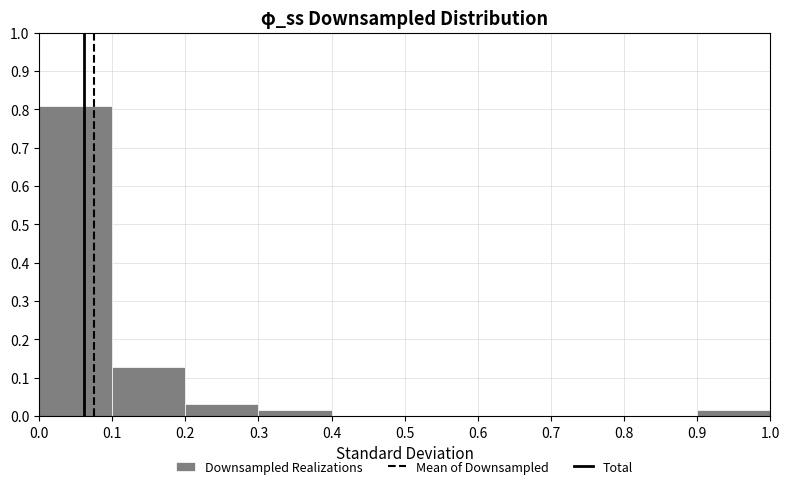

How tall is the bar that spans 0.9 to 1.0 on the x-axis? The values are not printed on the chart, so give them approximately, as read against the axis.

0.02